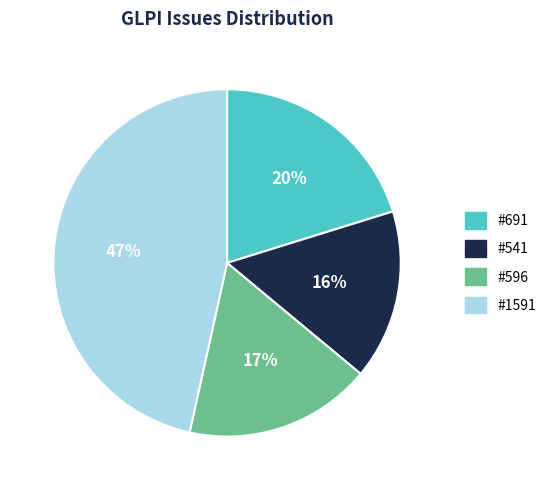

Combined, do #1591 and #691 account for over 50%?

Yes